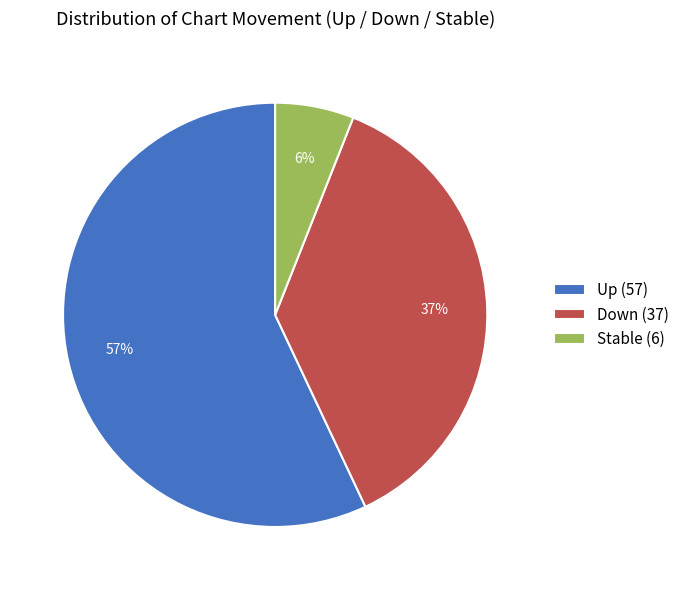

True or false: Stable (6) accounts for 6% of the total.

True